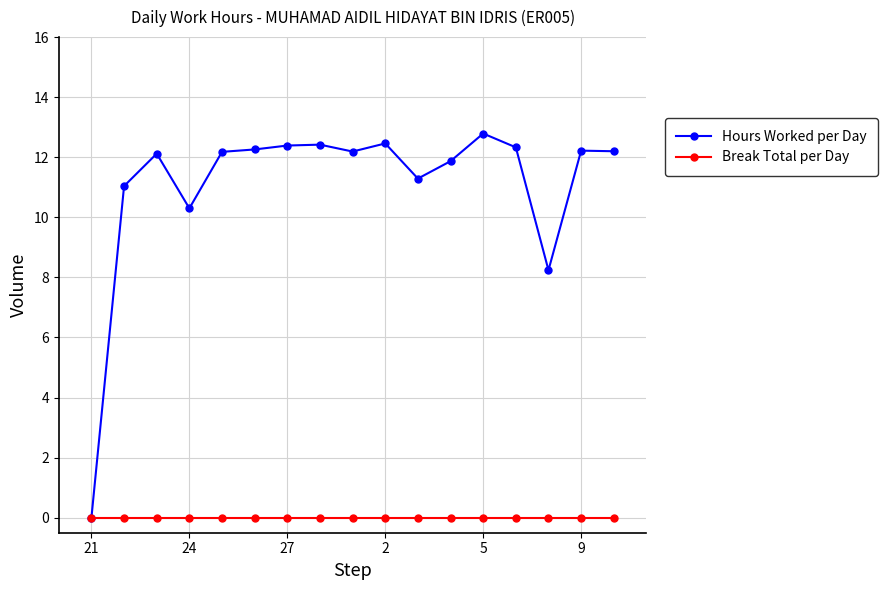

True or false: Hours Worked per Day has more than 0 interior local peaks.

True